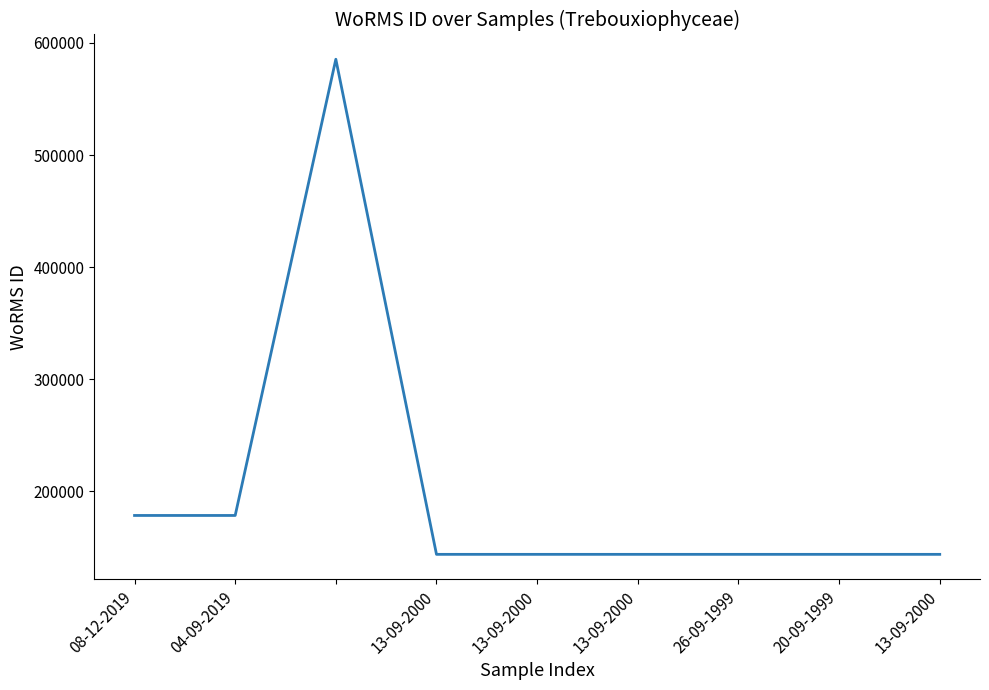

What is the difference between the maximum and minimum values?

441456